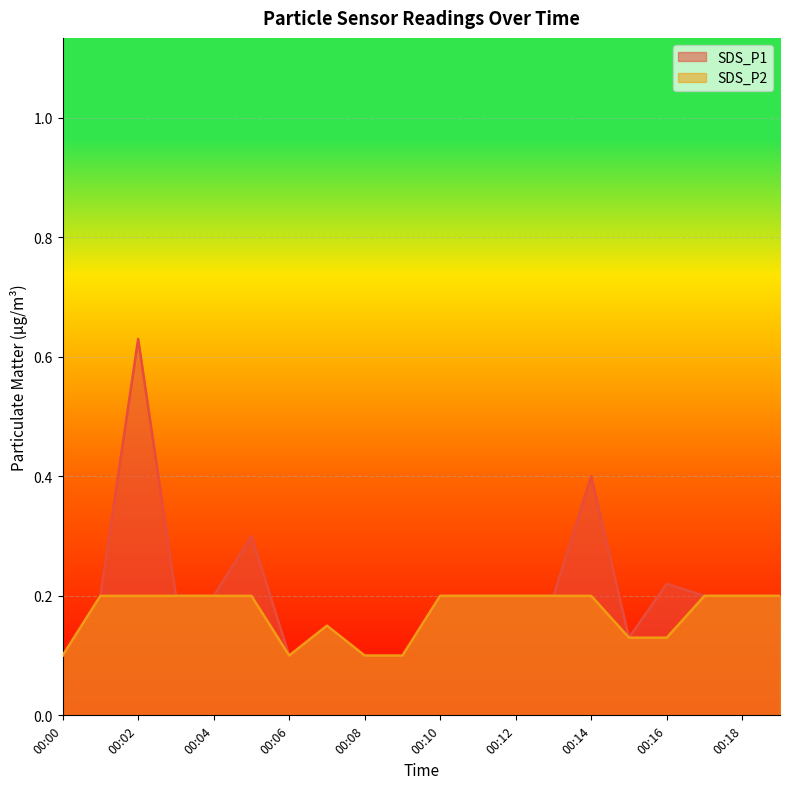

The SDS_P1 series shows 0.2 at 00:03. True or false?

True